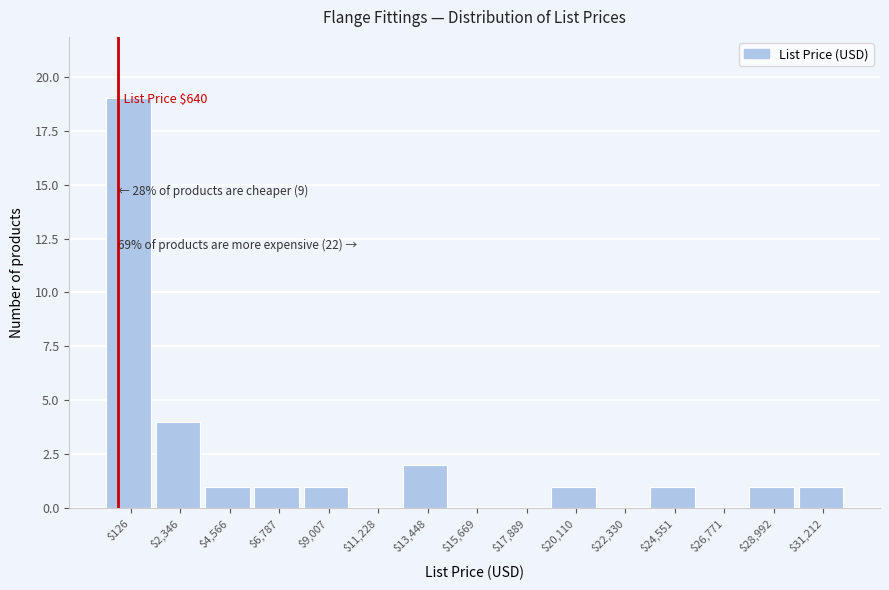

The value at $28,992 is 2. True or false?

False